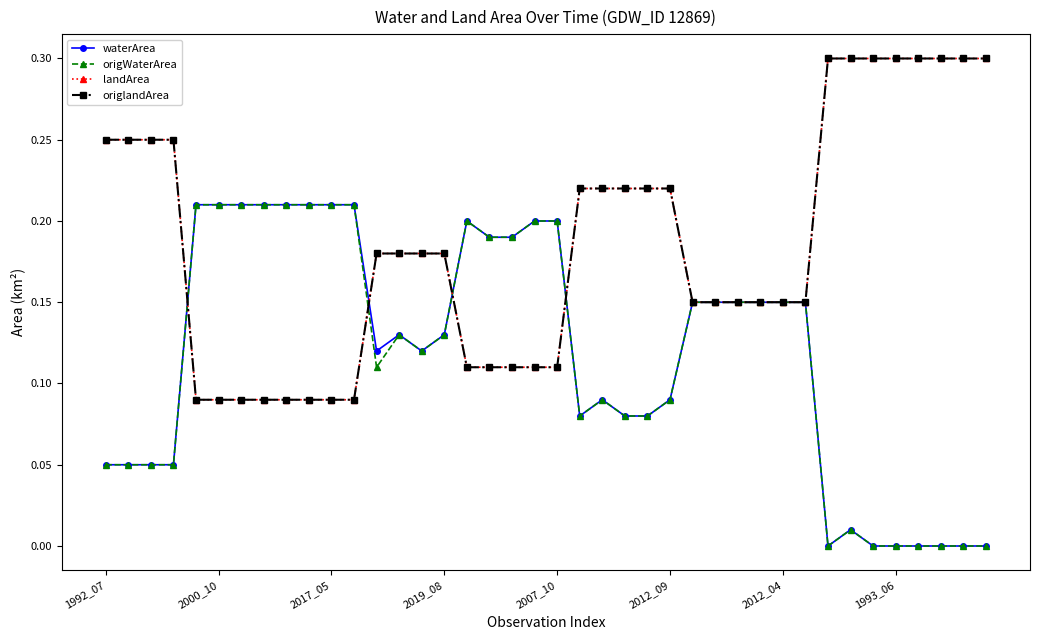

What is the label of the 32nd point from the left?

31